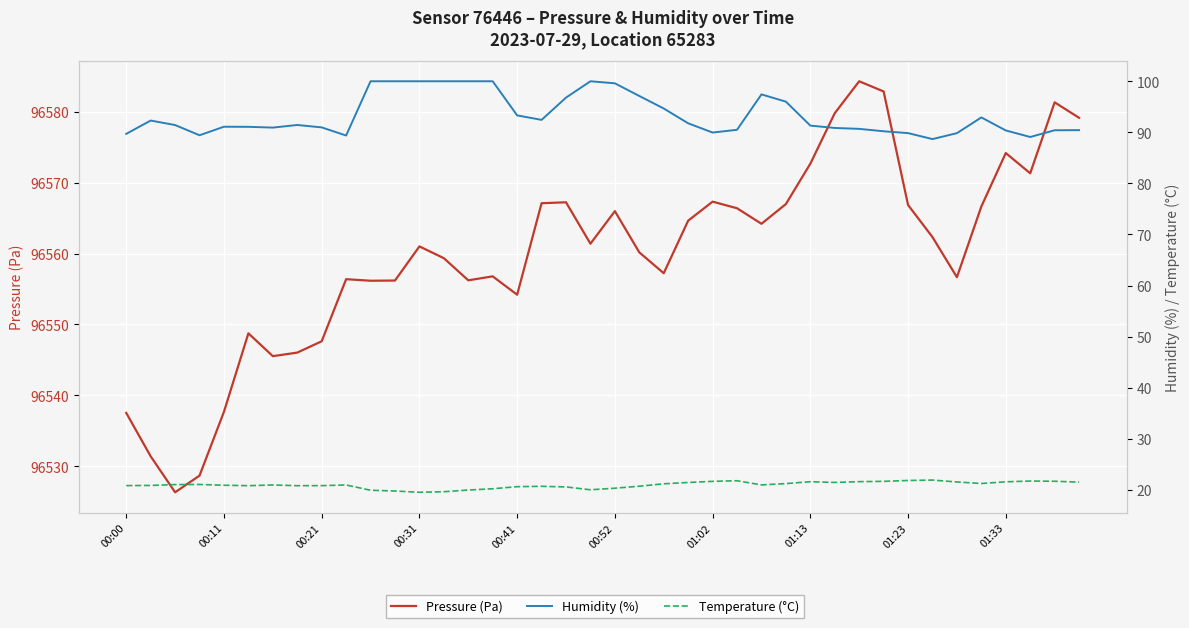

What is the value of the Temperature (°C) point at the 22nd from the left?

20.7